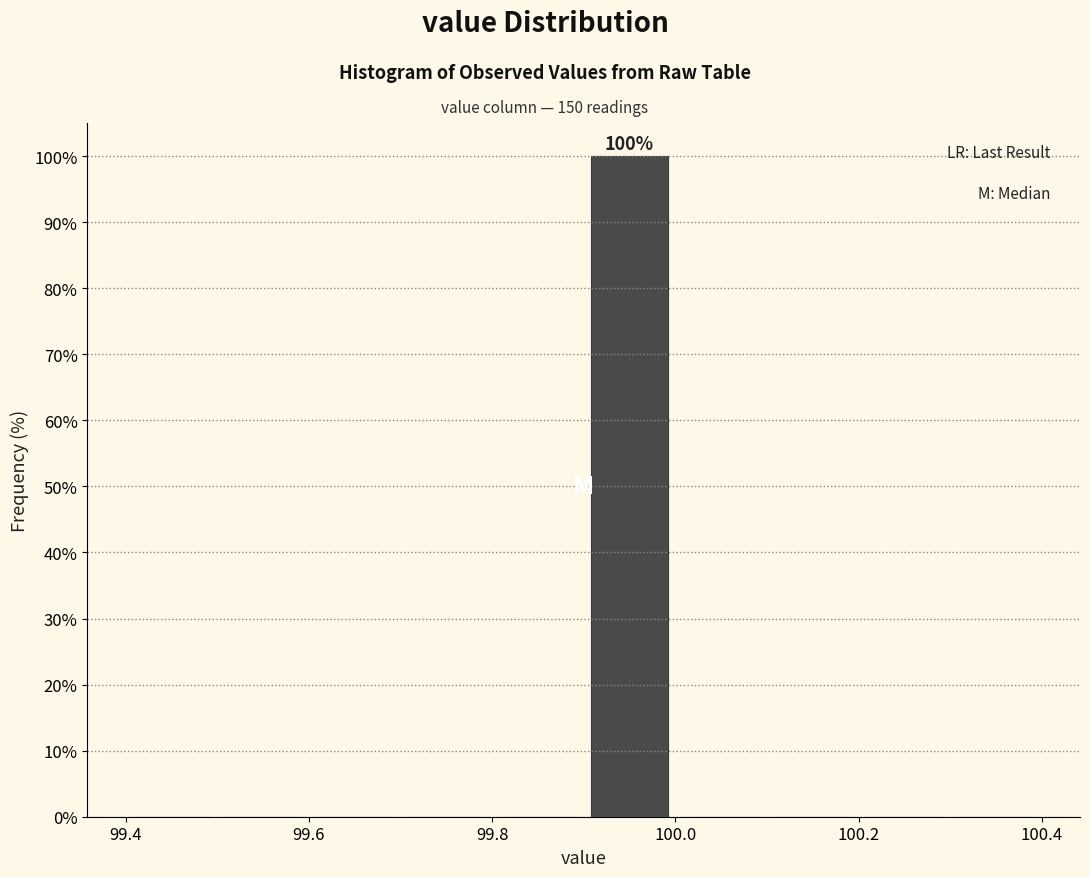

Over which range of the x-axis is the bar tallest?

99.9 to 100.0